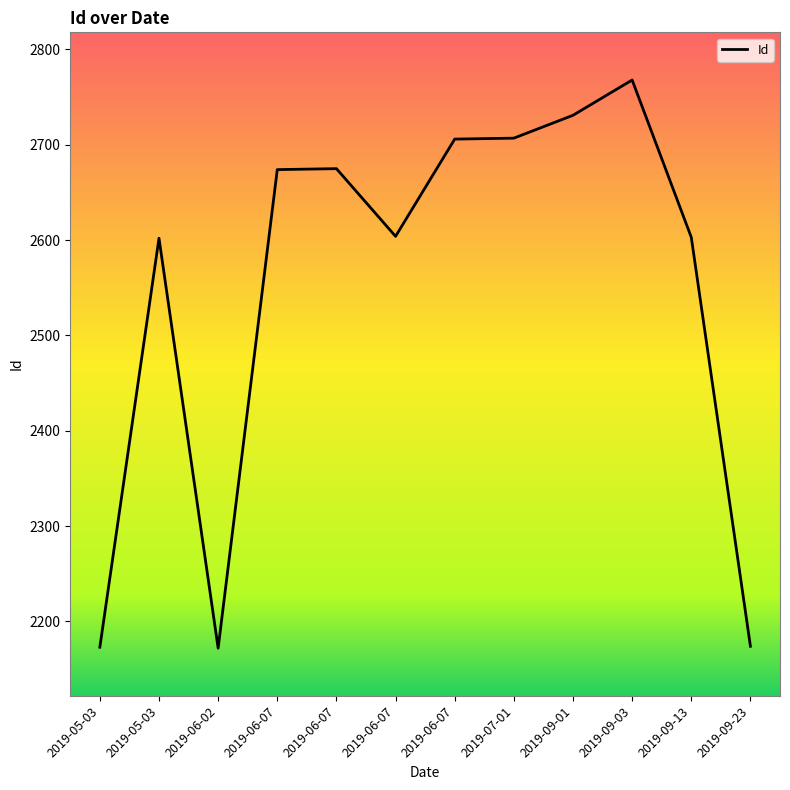

Is it true that the value at 2019-09-01 is 762?

False